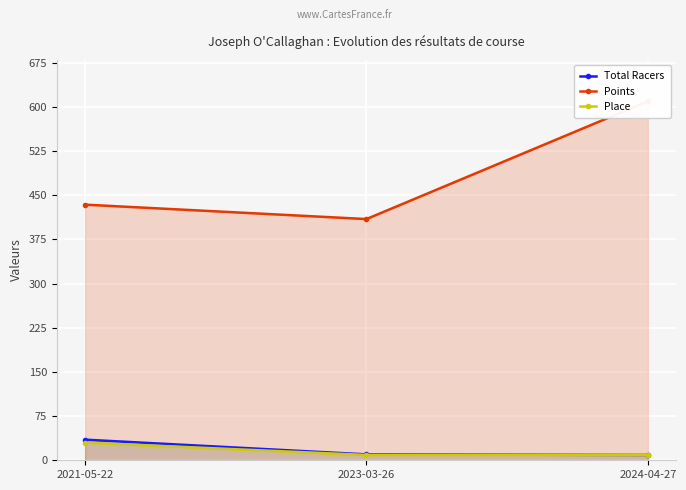

What is the difference between the maximum and minimum values in the Points series?

200.1